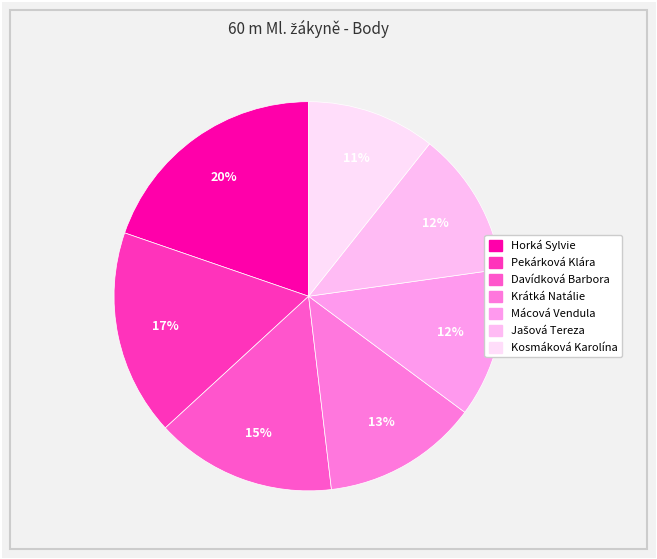

How many segments does this pie chart have?

7